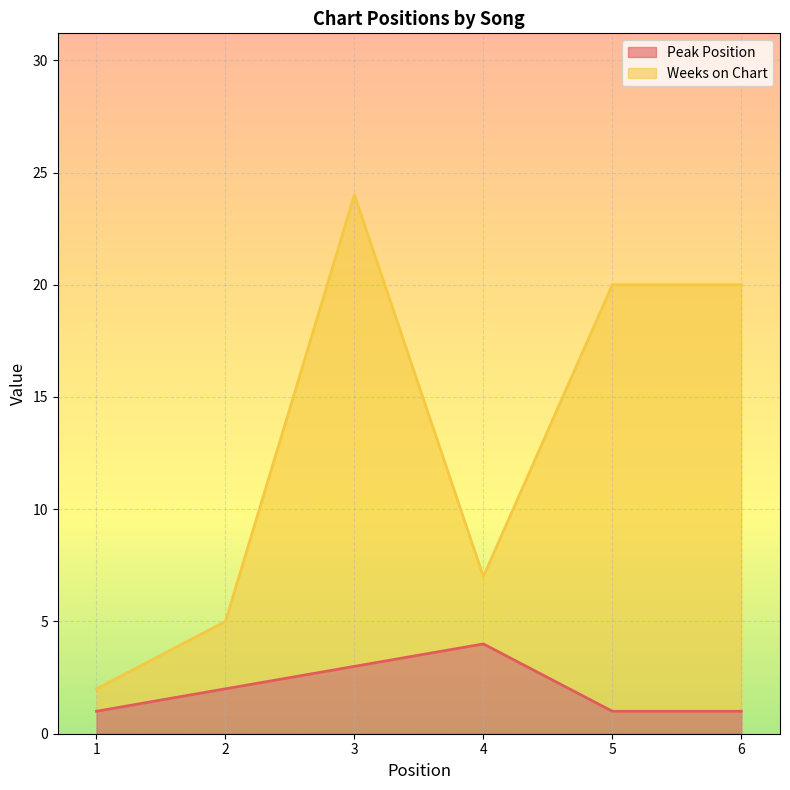

What is the average value of the Weeks on Chart line series?

13